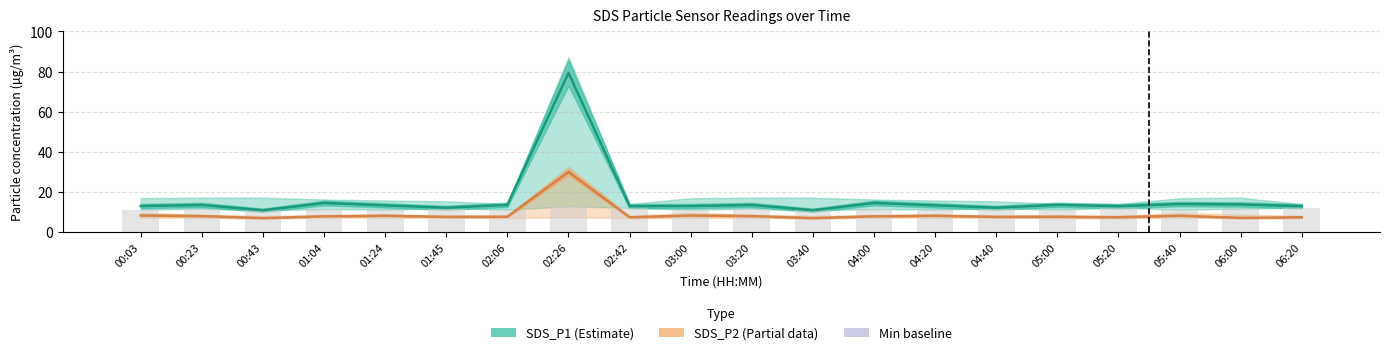

Is the value of SDS_P1 at 00:23 greater than the value of SDS_P1 min bars at 02:42?

Yes